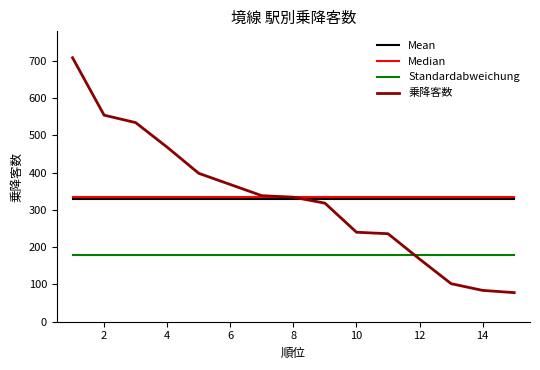

What is the lowest value of the 乗降客数 series?

78.0